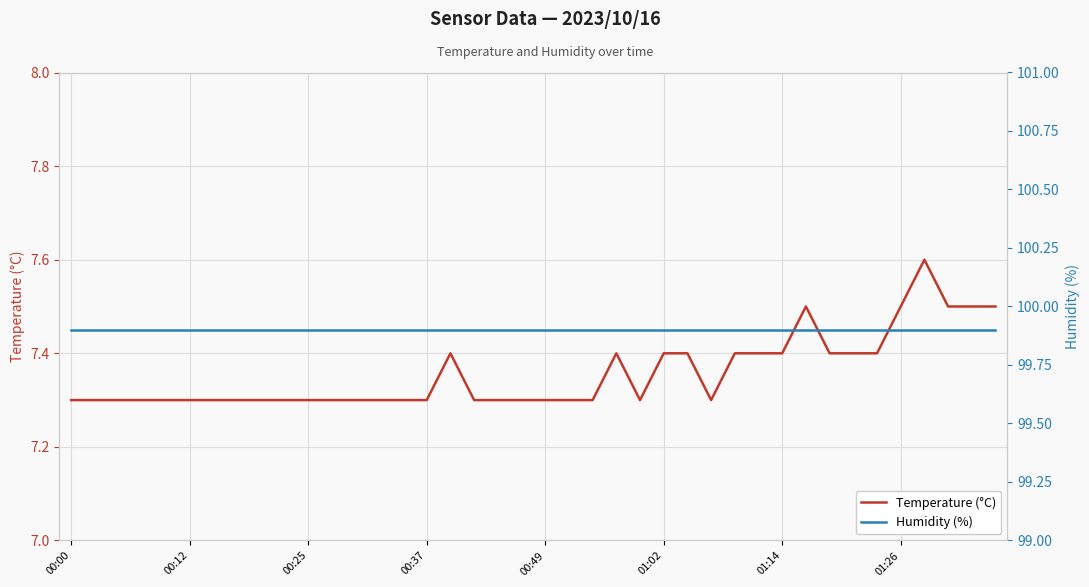

Does the chart display data point markers on the line(s)?

No